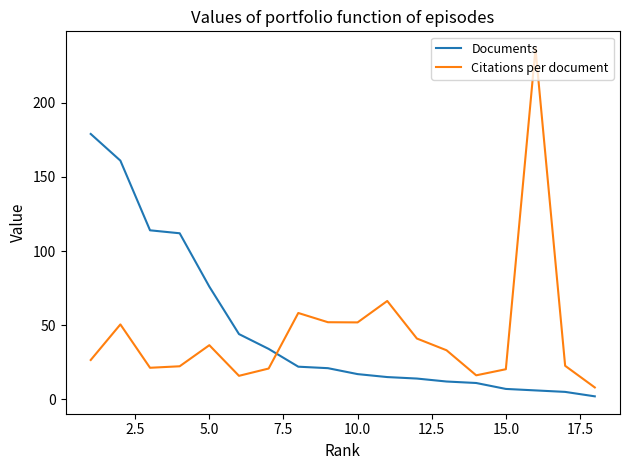

What is the lowest value of the Documents series?

2.0